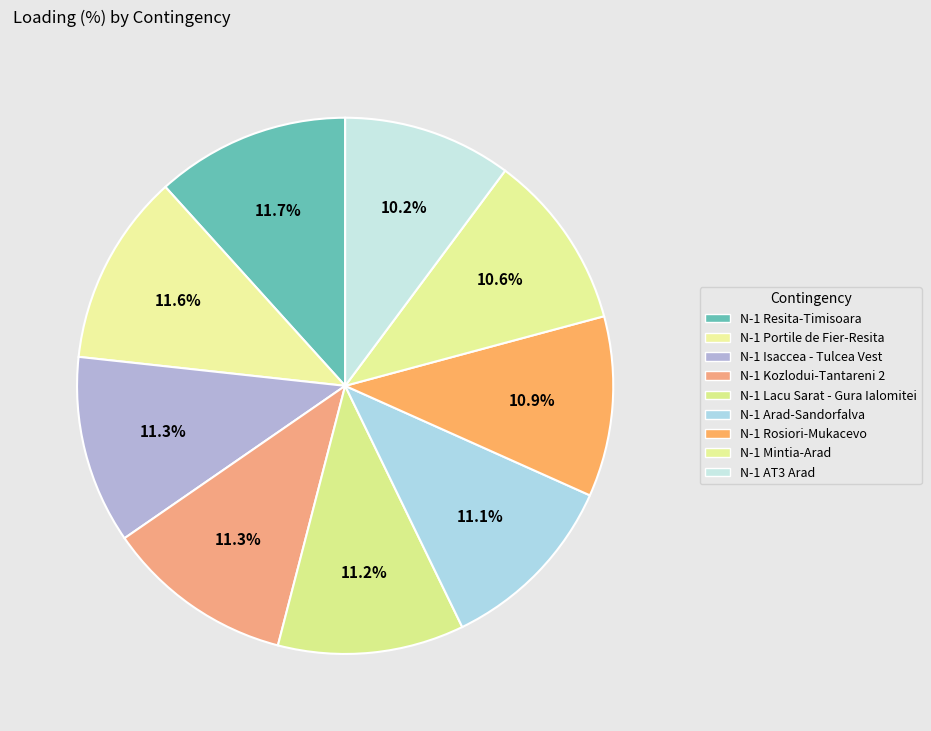

Between N-1 Isaccea - Tulcea Vest and N-1 AT3 Arad, which is larger?

N-1 Isaccea - Tulcea Vest